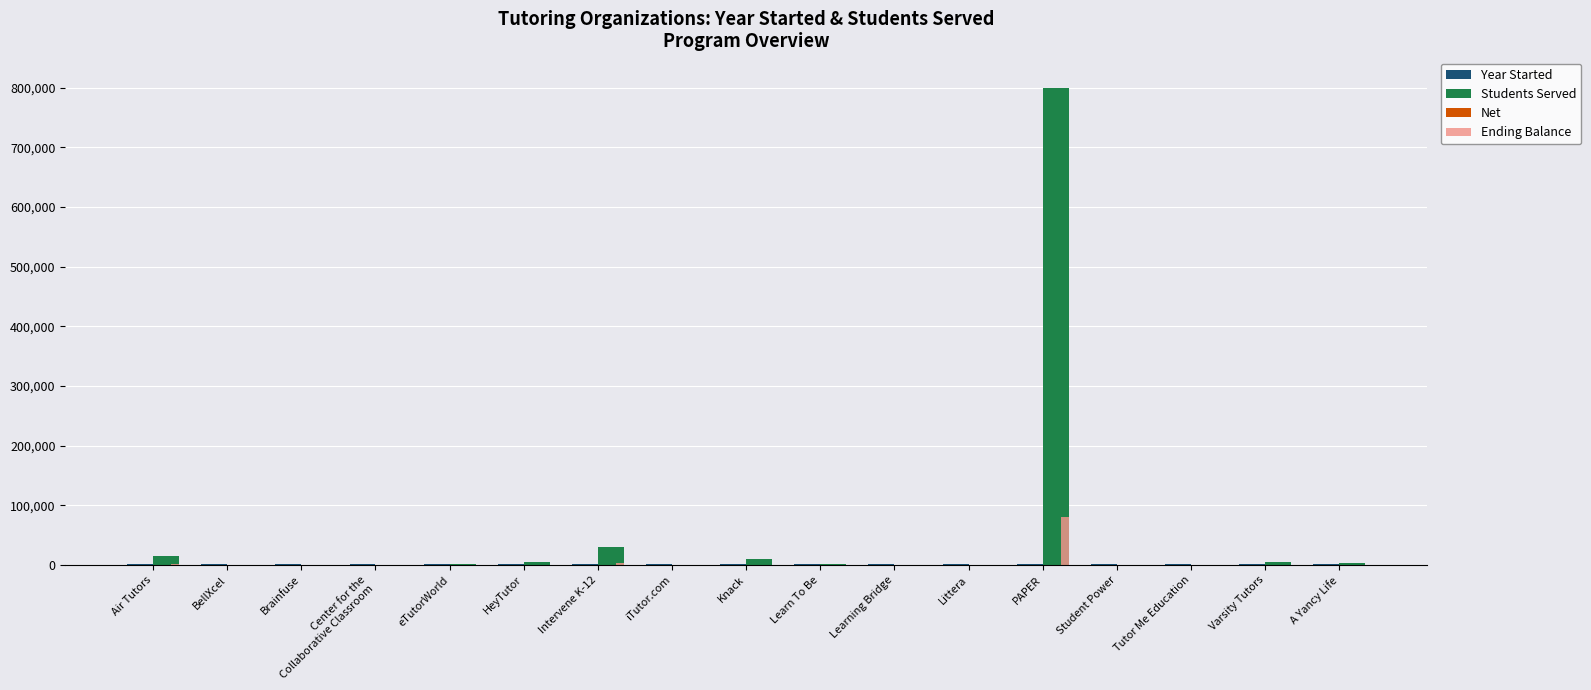

True or false: Ending Balance has a value of 138 at eTutorWorld.

False